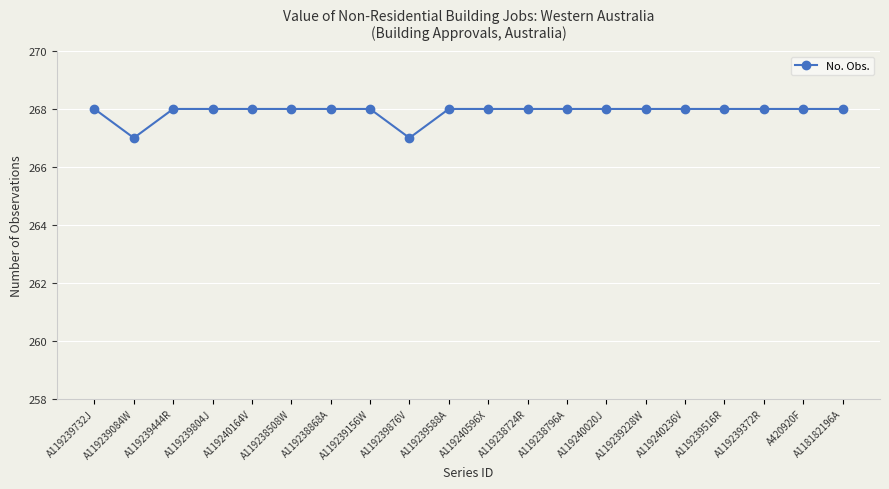

Reading left to right, extract all data points from this chart.

A119239732J=268	A119239084W=267	A119239444R=268	A119239804J=268	A119240164V=268	A119238508W=268	A119238868A=268	A119239156W=268	A119239876V=267	A119239588A=268	A119240596X=268	A119238724R=268	A119238796A=268	A119240020J=268	A119239228W=268	A119240236V=268	A119239516R=268	A119239372R=268	A420920F=268	A118182196A=268